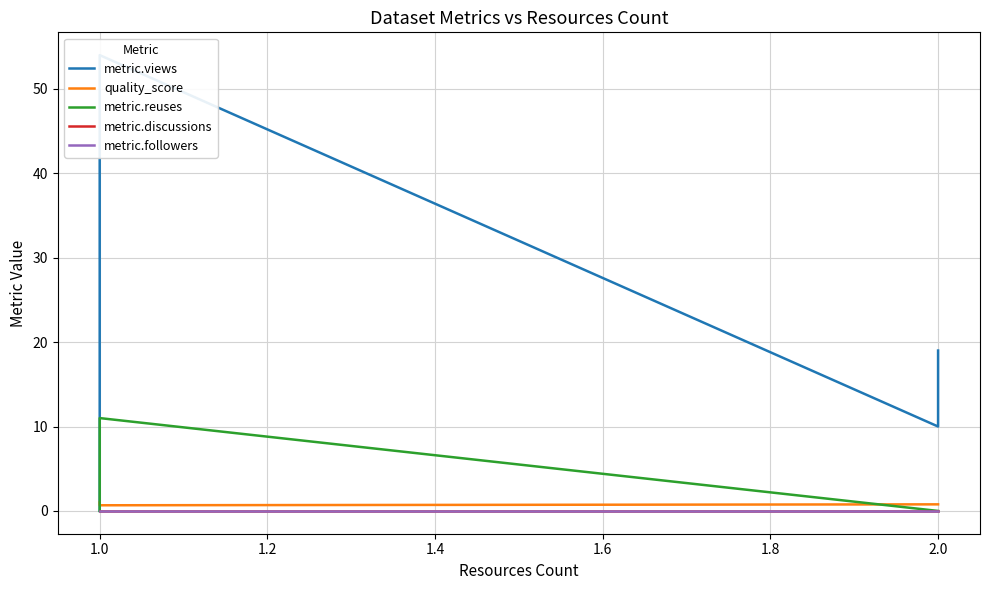

Count the metric.reuses values in the range 0 to 11.

4